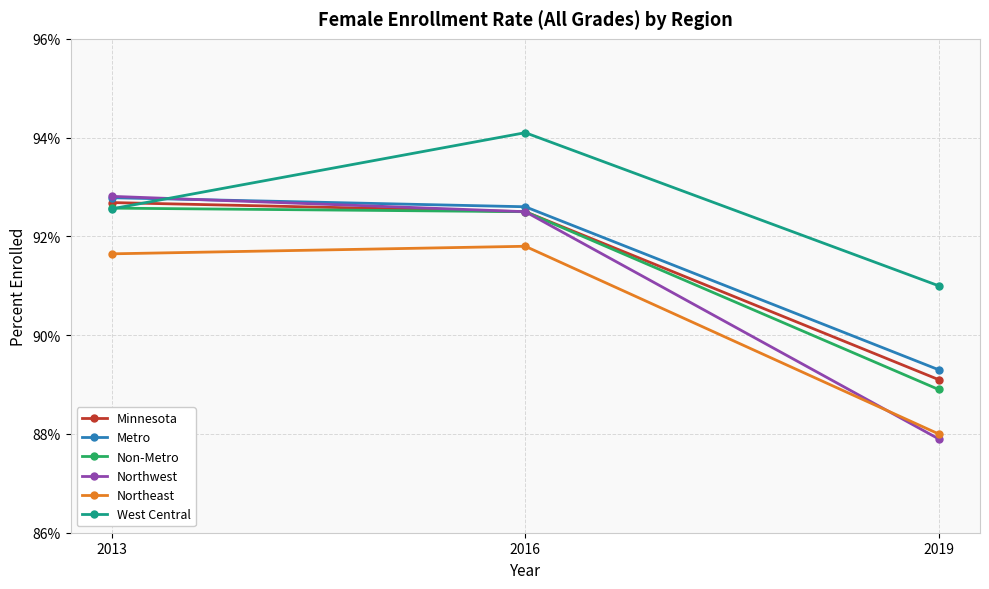

Is this an area chart (filled region under the line)?

No